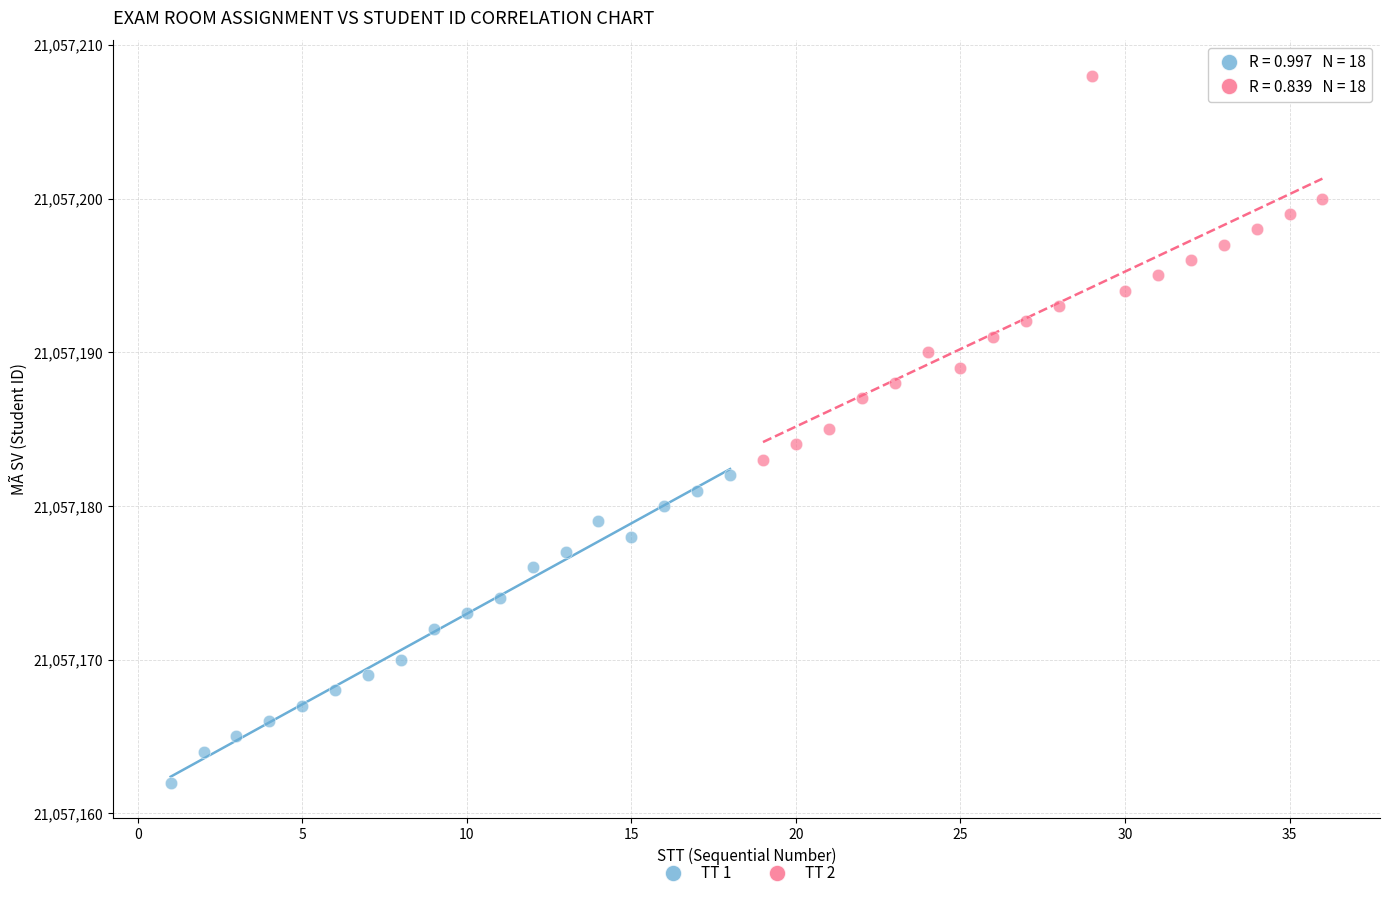

Which series contains the lowest Y value?

TT 1